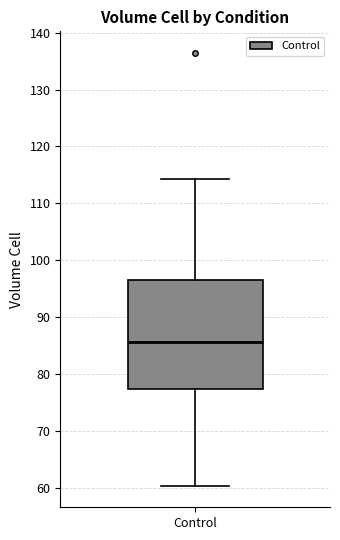

Transcribe this box plot: give where the median line is, the range the box spans, and where the two whiskers end, as read against the y-axis. The values are not printed on the chart, so give them approximately, as read against the axis.

median 86, box 77 to 97, whiskers 60 to 114